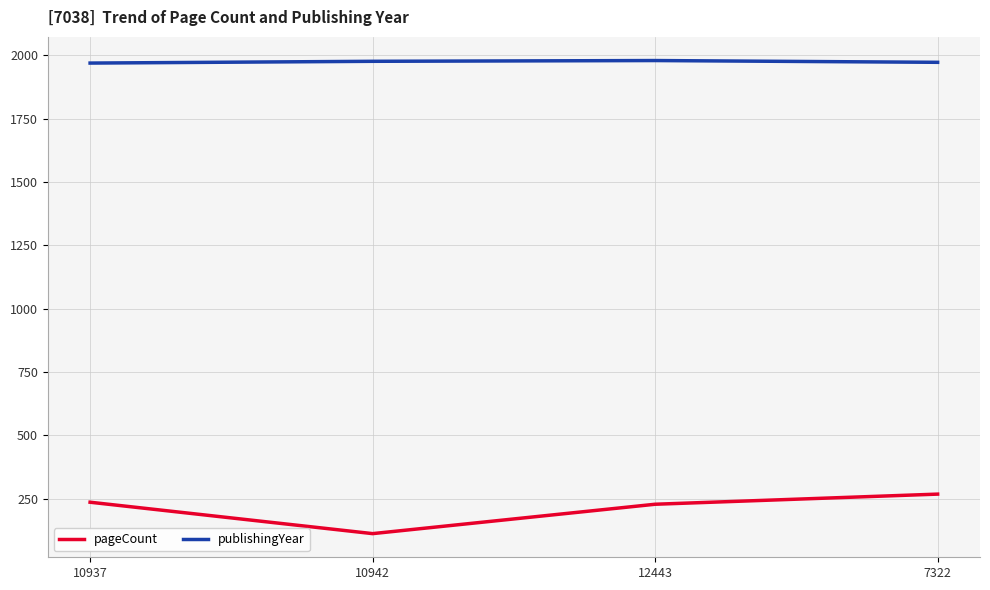

What are all the series names shown in the legend?

pageCount, publishingYear